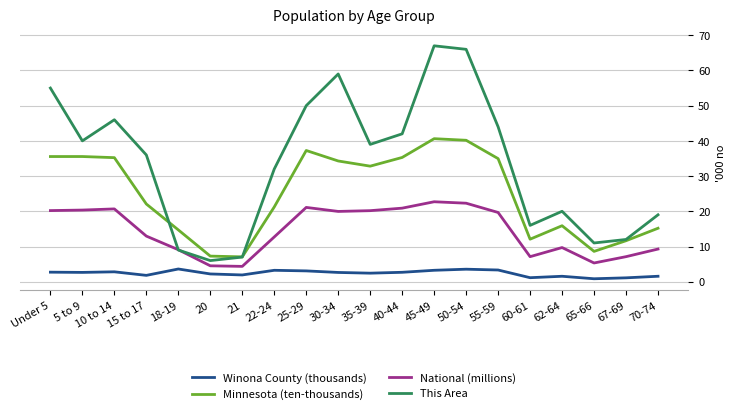

The National (millions) series shows 30.7 at 30-34. True or false?

False